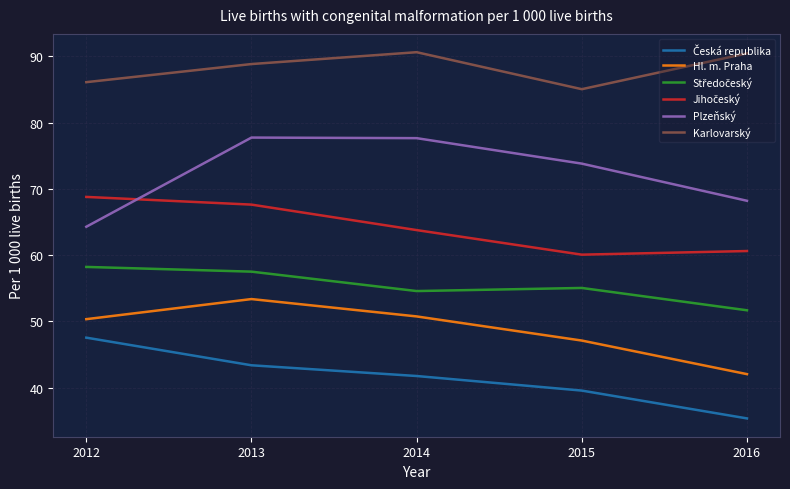

At which category is the sum across all series the highest?

2013